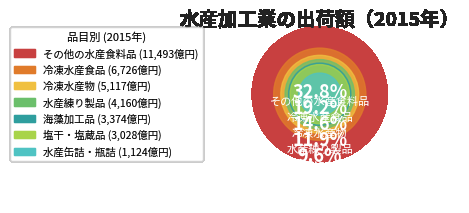

To the nearest percent, what portion does その他の水産食料品 represent?

33%